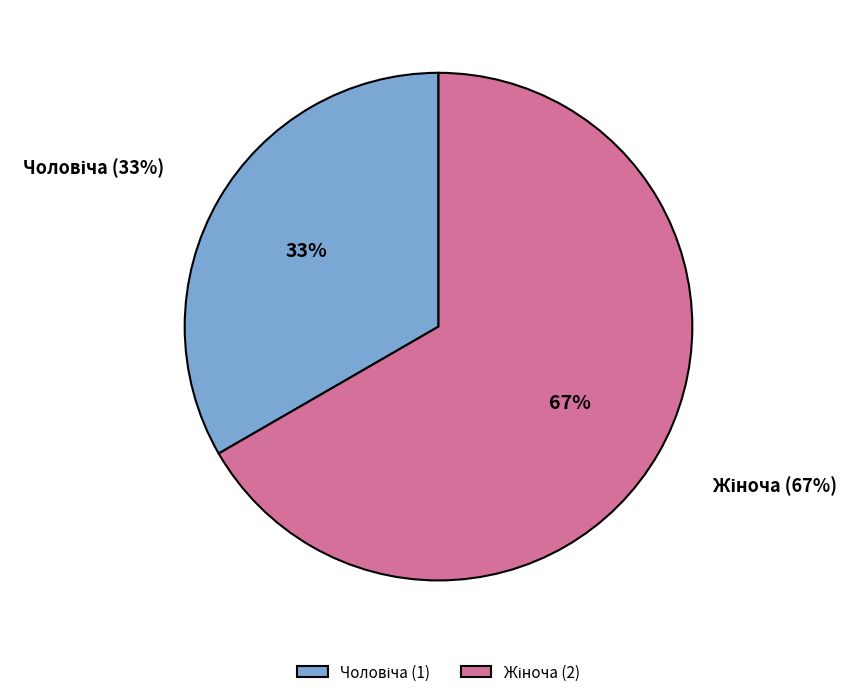

To the nearest percent, what is the average slice percentage?

50%